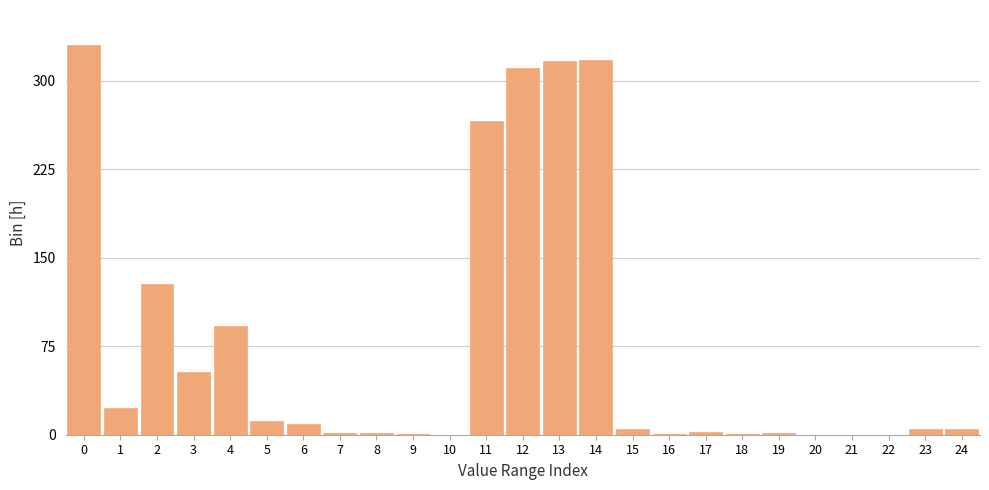

True or false: the data shows 5.2 at 15.

True